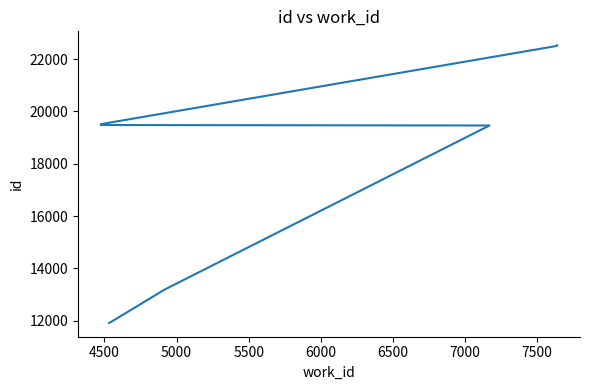

What is the ratio of the value at 4500 to the value at 6000?

0.6